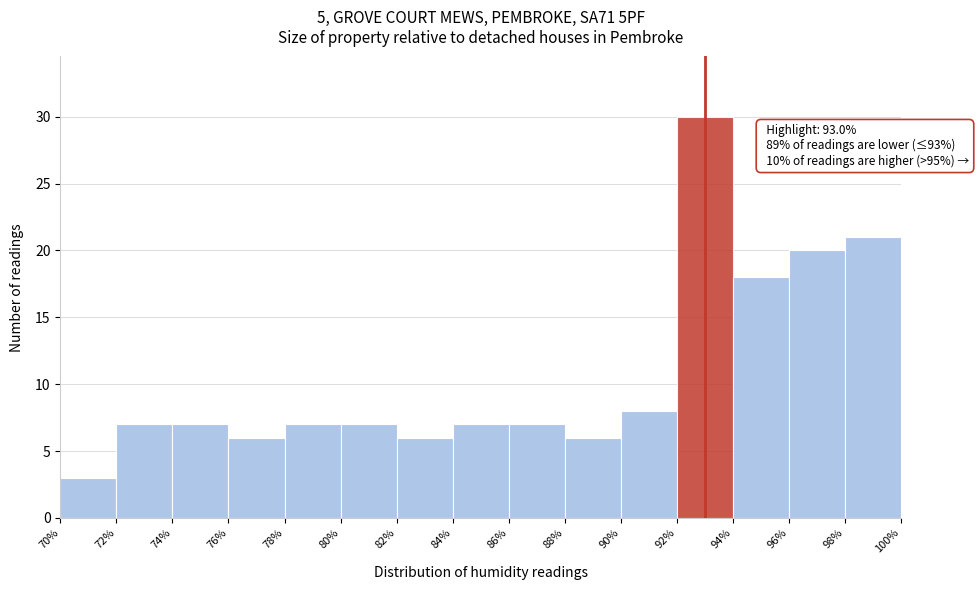

Which range on the x-axis has the tallest bar?

92% to 94%